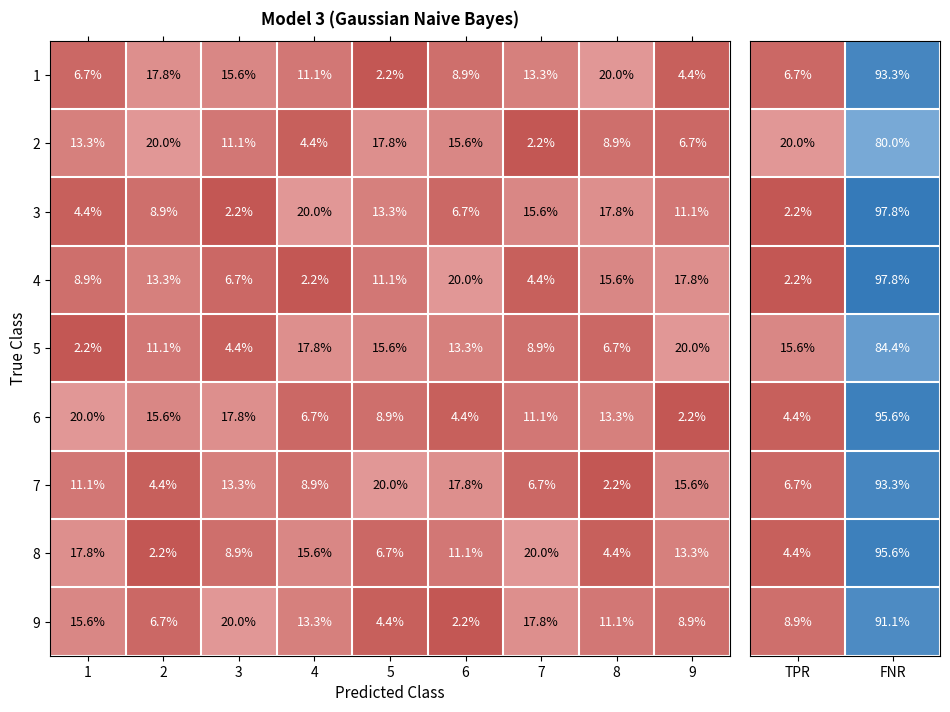

What value does the 6 series have at 6?

4.4